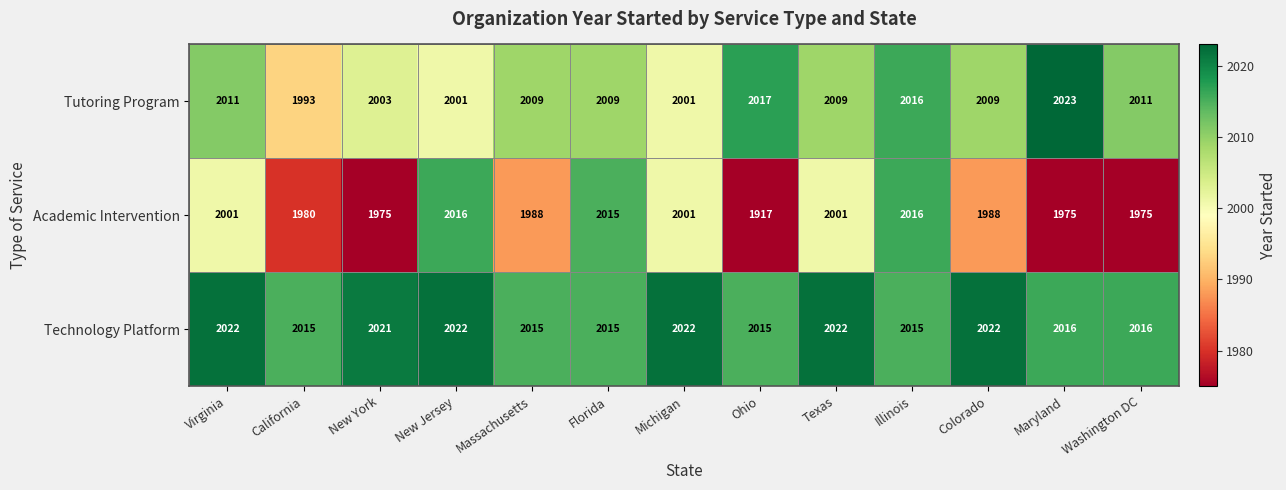

True or false: Academic Intervention has a value of 1037 at New York.

False